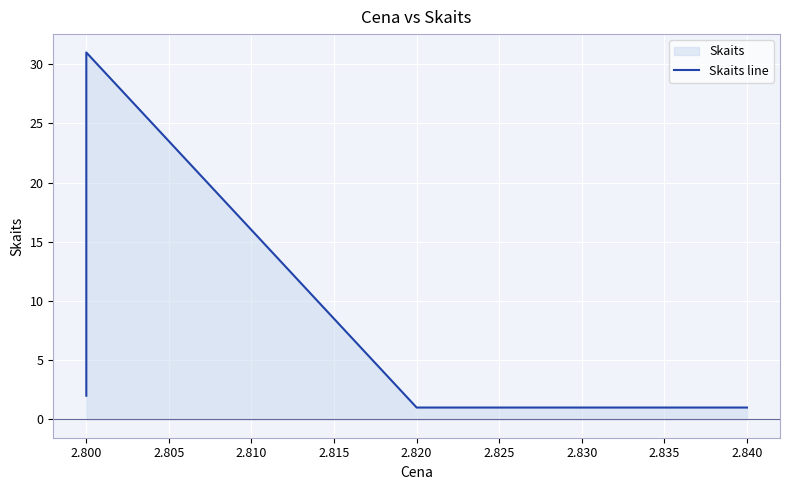

The chart shows a value of 1 at 2.815. True or false?

False